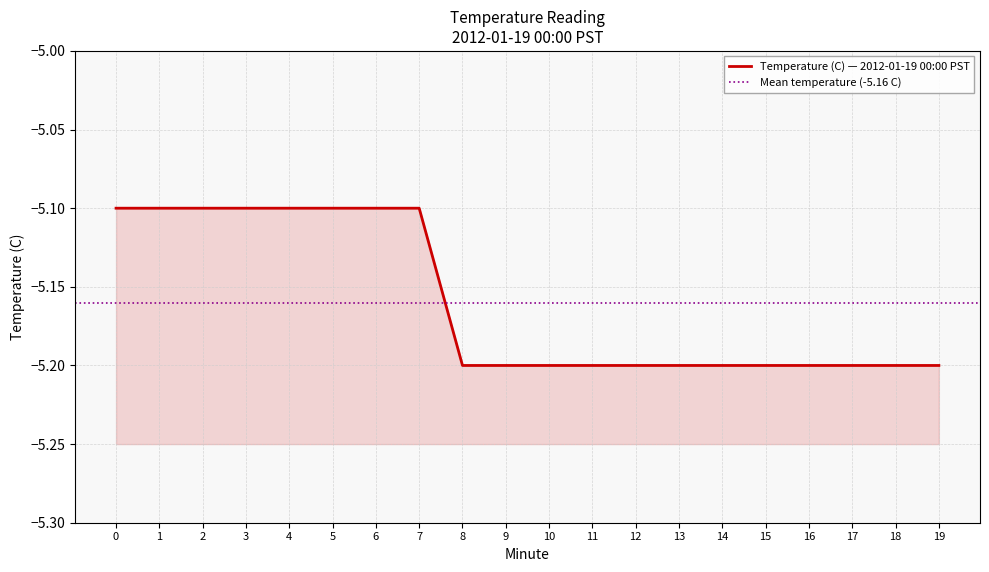

What is the difference between the maximum and minimum values?

0.1